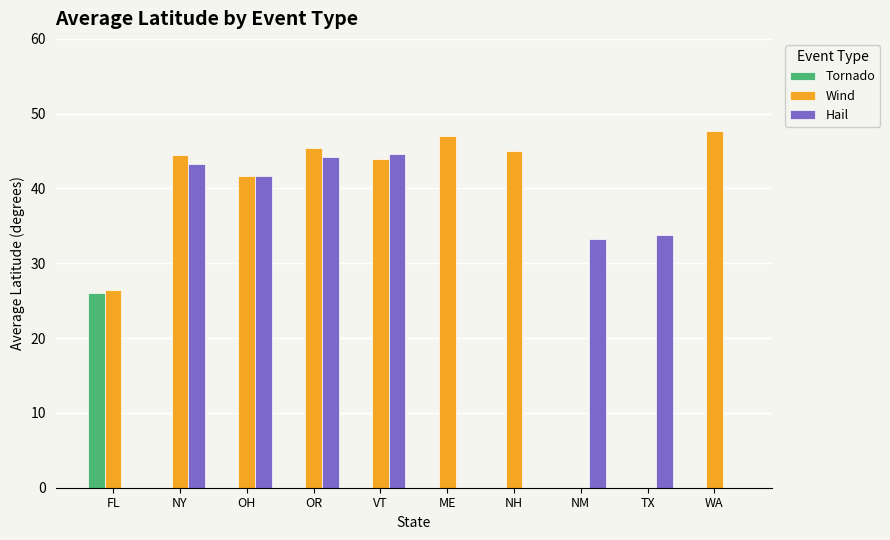

How many categories are shown in the chart?

10